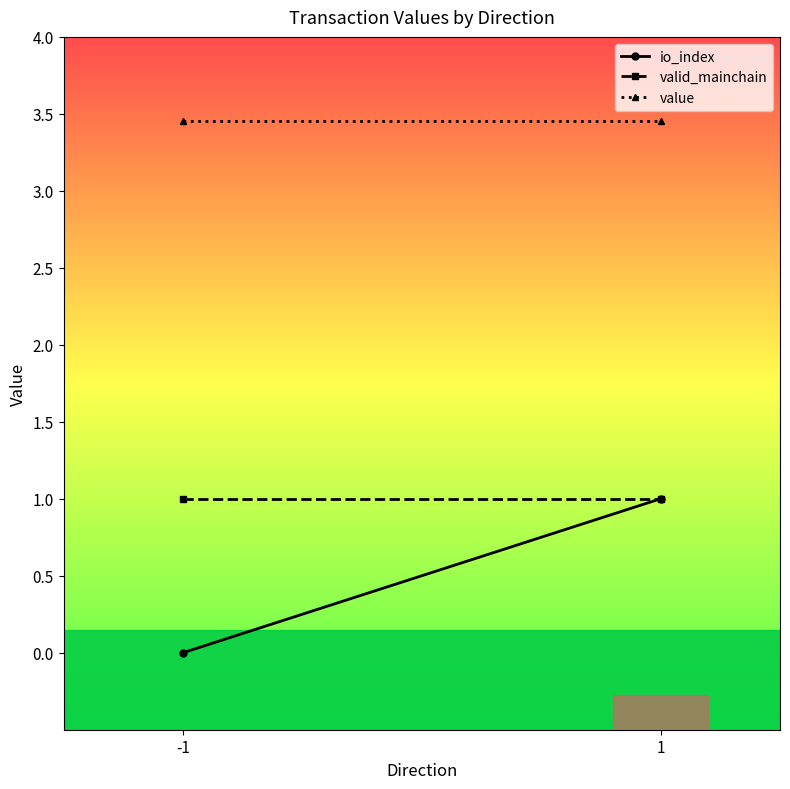

How many lines are shown in the chart?

3